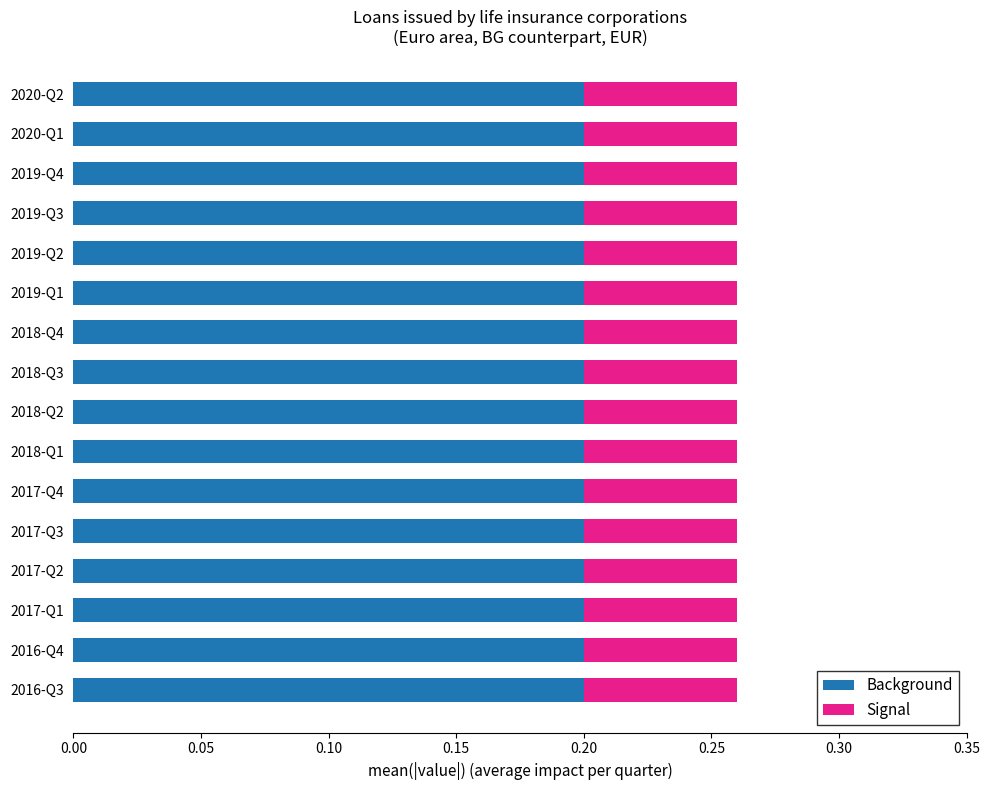

True or false: Background has a value of 0.2 at 2019-Q3.

True